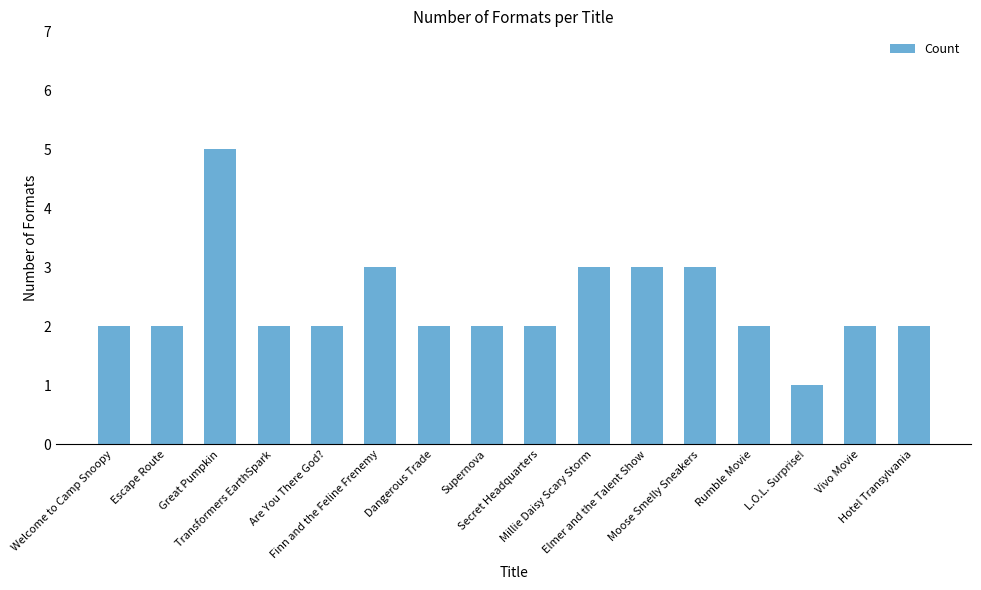

Between Rumble Movie and Great Pumpkin, which is larger?

Great Pumpkin